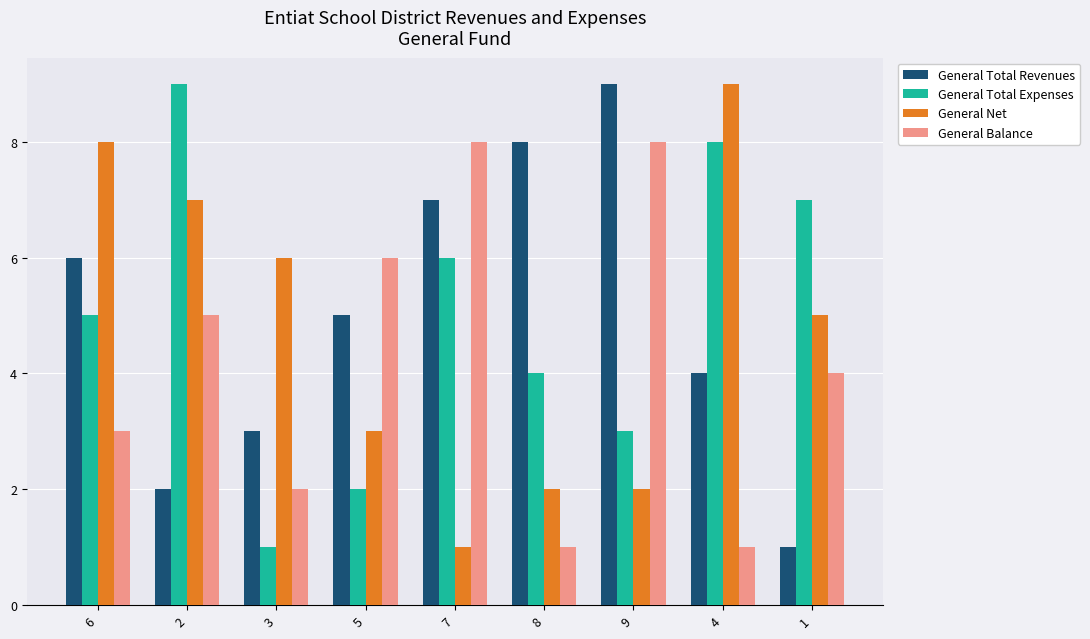

Reading right to left, list all the values displayed in this chart.

General Total Revenues: 1	4	9	8	7	5	3	2	6
General Total Expenses: 7	8	3	4	6	2	1	9	5
General Net: 5	9	2	2	1	3	6	7	8
General Balance: 4	1	8	1	8	6	2	5	3